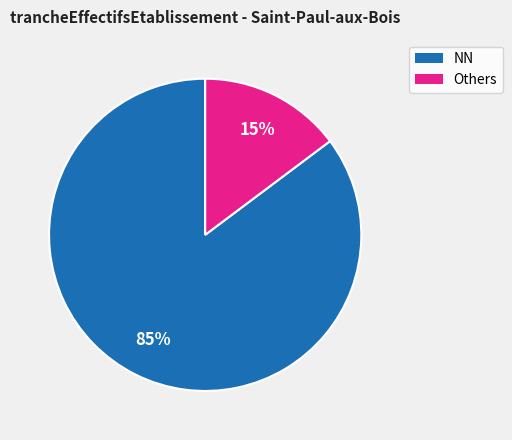

How many slices are in this pie chart?

2